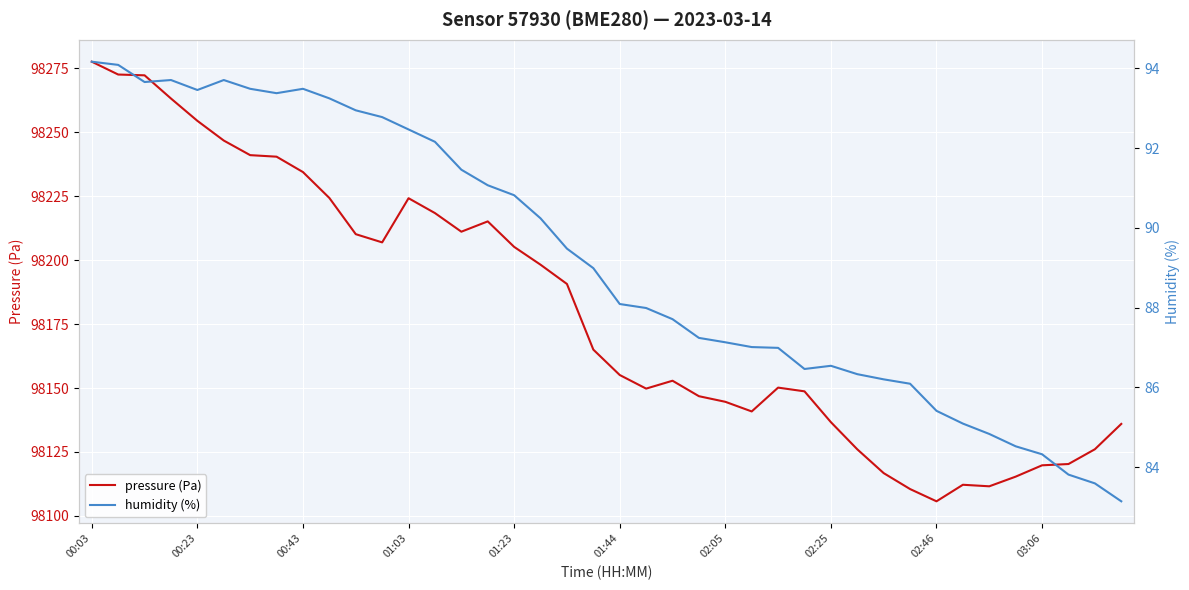

Which category has the lowest value in the pressure (Pa) series?

02:46